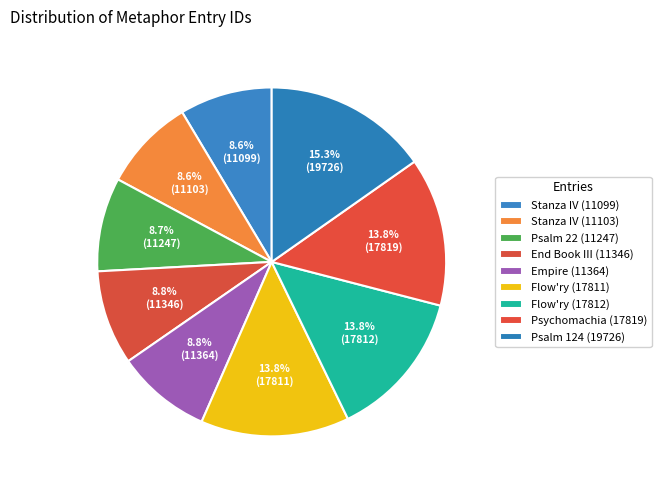

Combined, what portion of the pie is Empire (11364) and Stanza IV (11103)?

17.4%